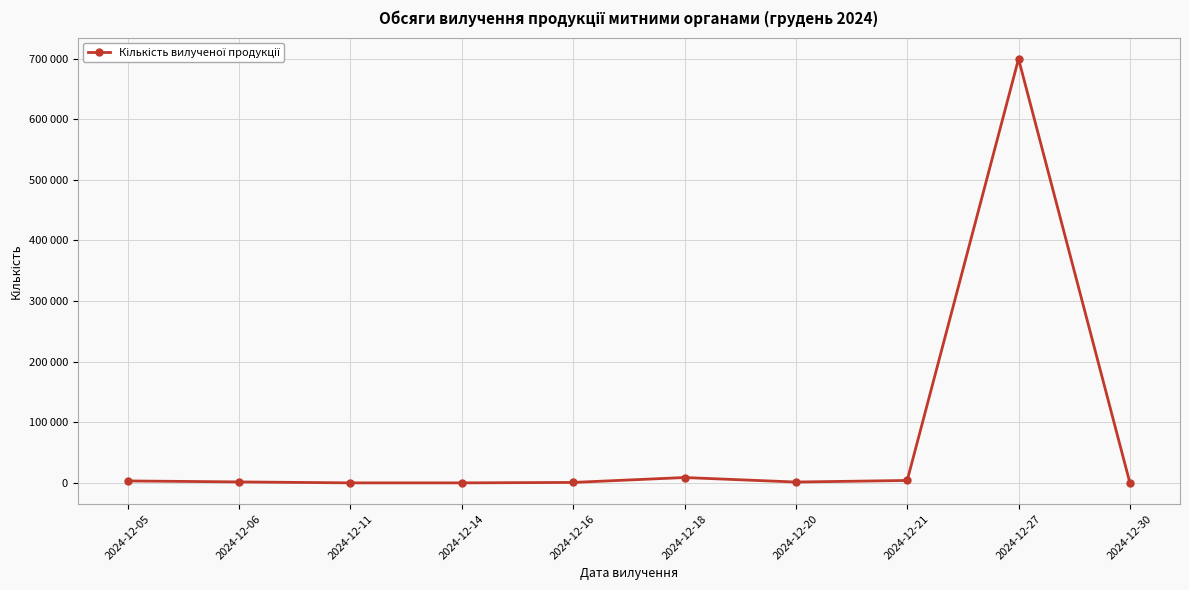

The chart shows a value of 750 at 2024-12-16. True or false?

True